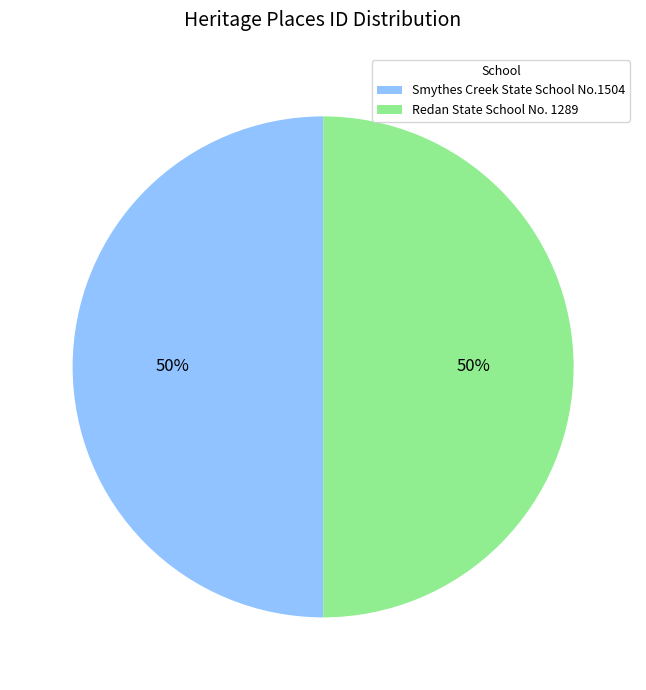

Do Smythes Creek State School No.1504 and Redan State School No. 1289 together represent more than half of the pie?

Yes